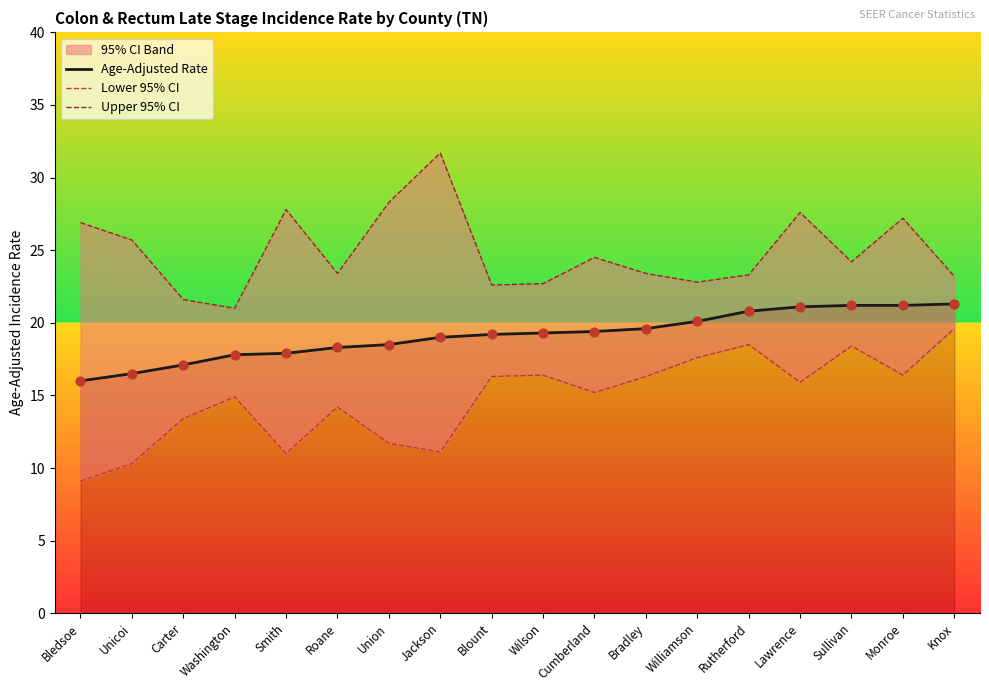

At which category is the sum across all series the highest?

Monroe